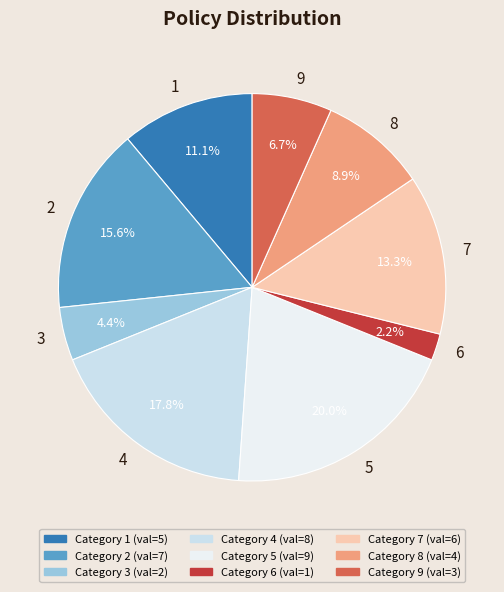

Rank the categories by value from lowest to highest.

6, 3, 9, 8, 1, 7, 2, 4, 5